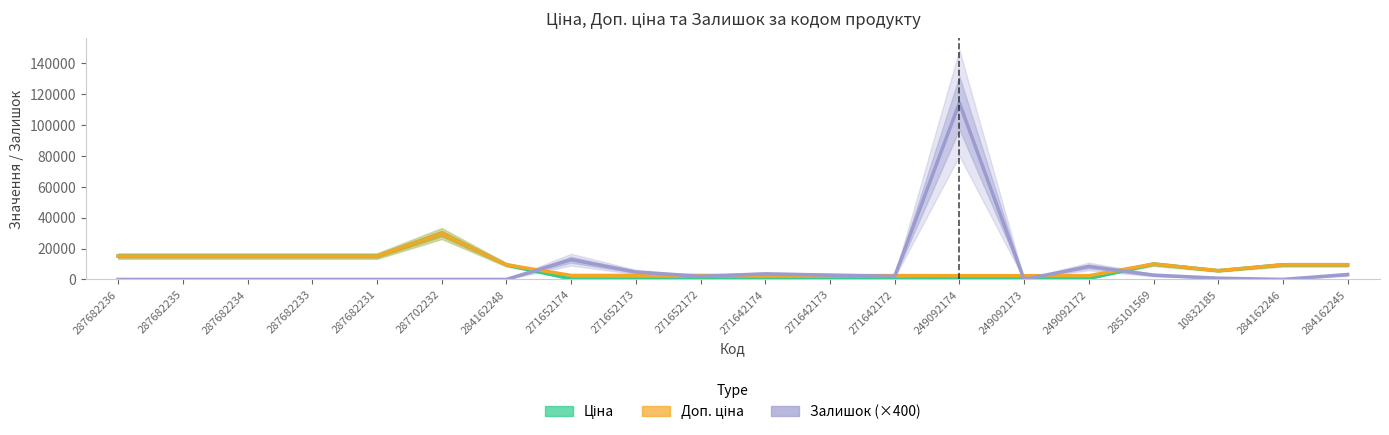

The value of Доп. ціна at 249092173 is 2414.8. True or false?

True